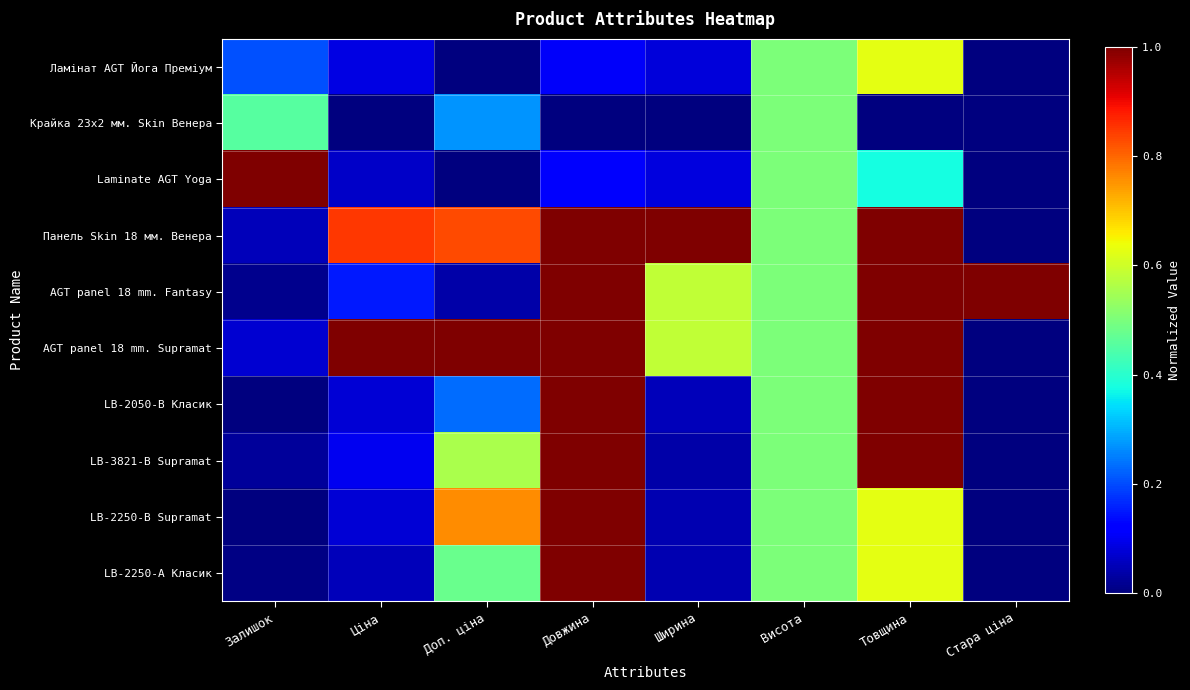

Reading right to left, list all the values displayed in this chart.

Ламінат AGT Йога Преміум: Стара ціна=0.0	Товщина=0.6	Висота=0.5	Ширина=0.1	Довжина=0.1	Доп. ціна=0.0	Ціна=0.1	Залишок=0.2
Крайка 23x2 мм. Skin Венера: Стара ціна=0.0	Товщина=0.0	Висота=0.5	Ширина=0.0	Довжина=0.0	Доп. ціна=0.3	Ціна=0.0	Залишок=0.5
Laminate AGT Yoga: Стара ціна=0.0	Товщина=0.4	Висота=0.5	Ширина=0.1	Довжина=0.1	Доп. ціна=0.0	Ціна=0.1	Залишок=1.0
Панель Skin 18 мм. Венера: Стара ціна=0.0	Товщина=1.0	Висота=0.5	Ширина=1.0	Довжина=1.0	Доп. ціна=0.8	Ціна=0.8	Залишок=0.1
AGT panel 18 mm. Fantasy: Стара ціна=1.0	Товщина=1.0	Висота=0.5	Ширина=0.6	Довжина=1.0	Доп. ціна=0.0	Ціна=0.2	Залишок=0.0
AGT panel 18 mm. Supramat: Стара ціна=0.0	Товщина=1.0	Висота=0.5	Ширина=0.6	Довжина=1.0	Доп. ціна=1.0	Ціна=1.0	Залишок=0.1
LB-2050-В Класик: Стара ціна=0.0	Товщина=1.0	Висота=0.5	Ширина=0.1	Довжина=1.0	Доп. ціна=0.2	Ціна=0.1	Залишок=0.0
LB-3821-В Supramat: Стара ціна=0.0	Товщина=1.0	Висота=0.5	Ширина=0.0	Довжина=1.0	Доп. ціна=0.6	Ціна=0.1	Залишок=0.0
LB-2250-В Supramat: Стара ціна=0.0	Товщина=0.6	Висота=0.5	Ширина=0.0	Довжина=1.0	Доп. ціна=0.8	Ціна=0.1	Залишок=0.0
LB-2250-А Класик: Стара ціна=0.0	Товщина=0.6	Висота=0.5	Ширина=0.0	Довжина=1.0	Доп. ціна=0.5	Ціна=0.1	Залишок=0.0